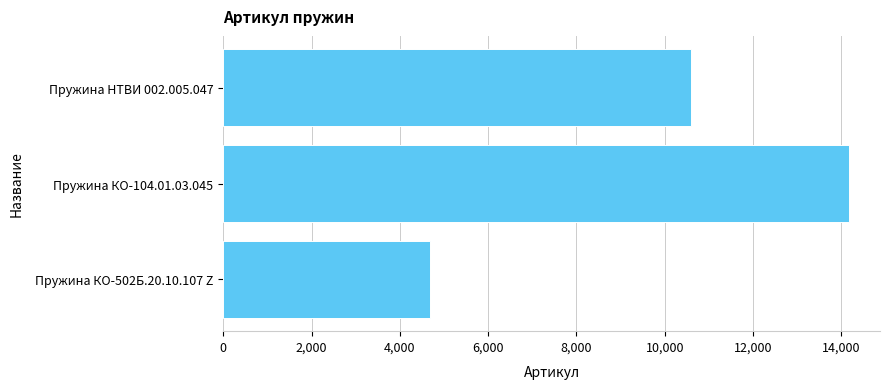

The value at Пружина КО-104.01.03.045 is 14166. True or false?

True